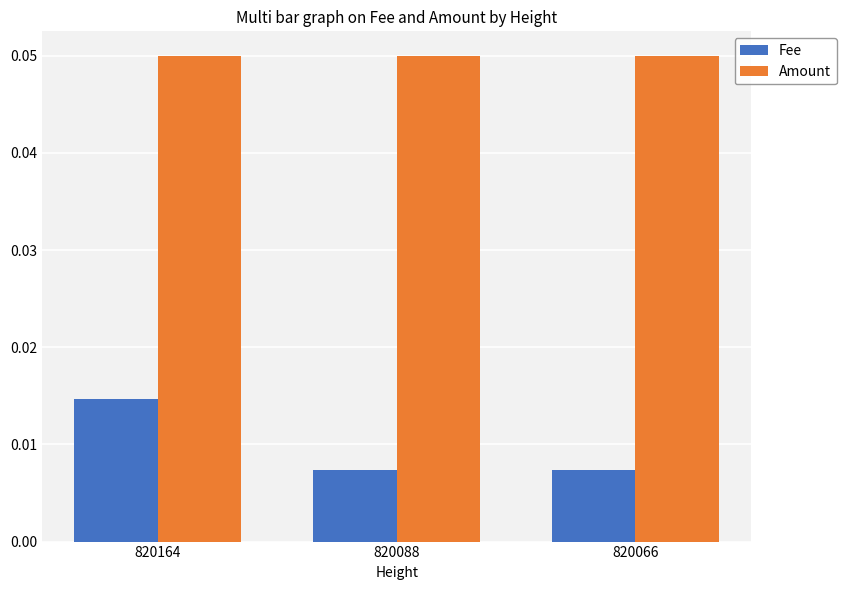

Is it true that Amount equals 0.0 at 820164?

False